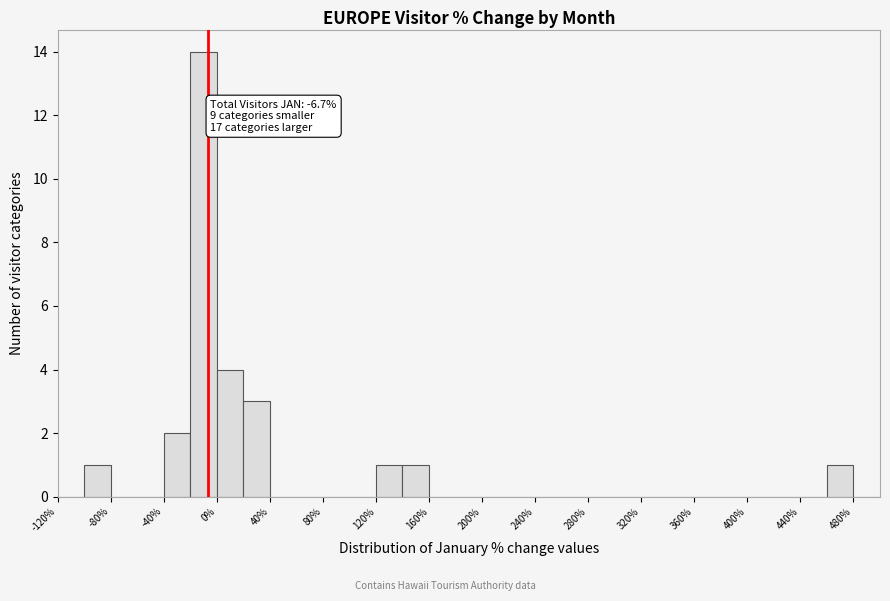

Over which range of the x-axis is the bar tallest?

-20 to 0